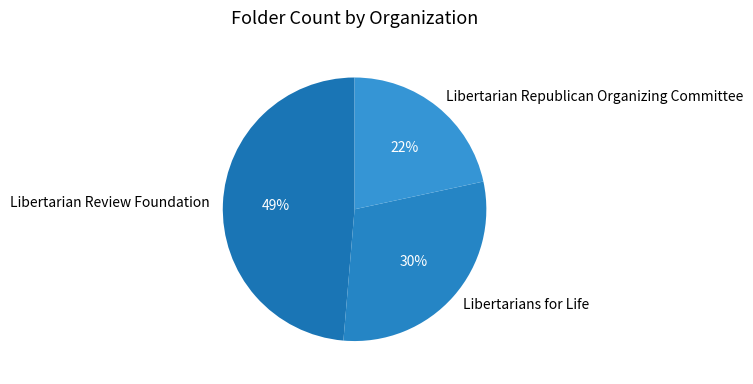

How many segments does this pie chart have?

3